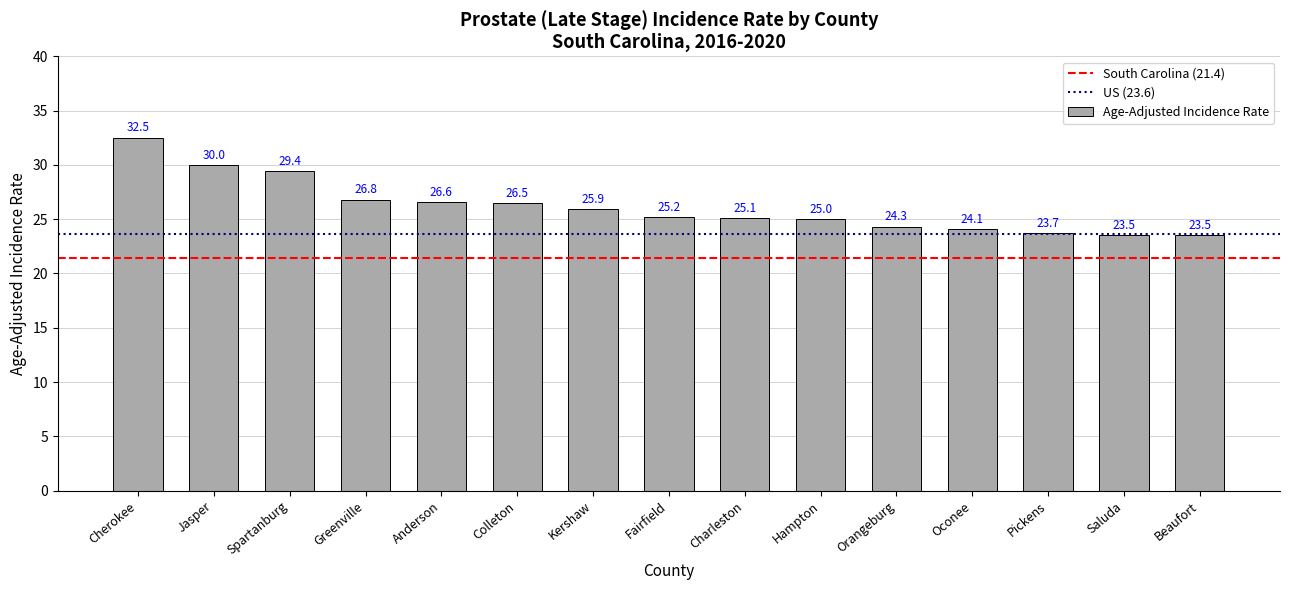

The value at Orangeburg is 6.3. True or false?

False